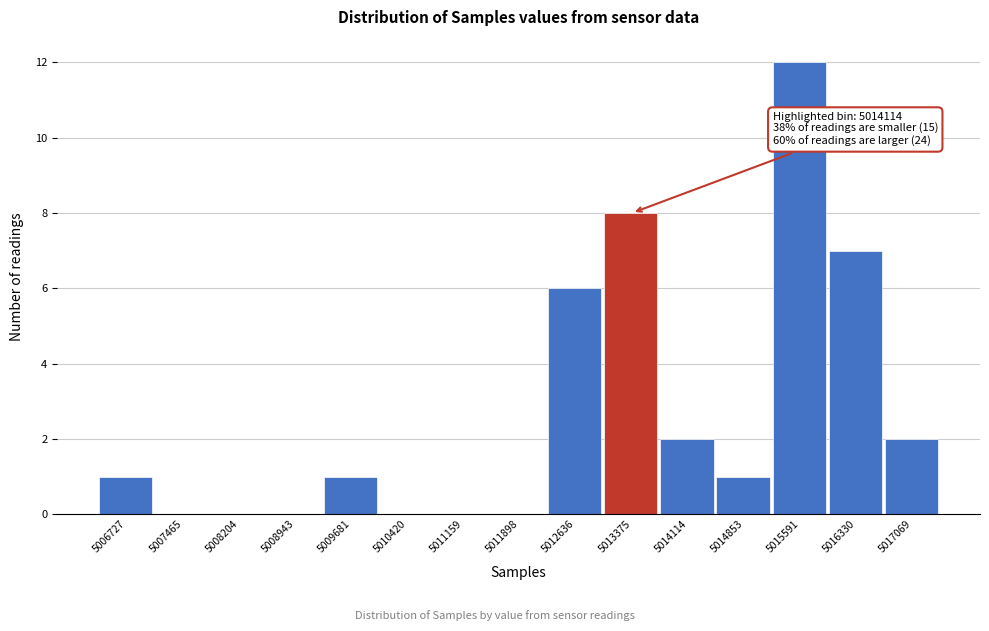

Reading right to left, list all the values displayed in this chart.

5017069=2	5016330=7	5015591=12	5014853=1	5014114=2	5013375=8	5012636=6	5011898=0	5011159=0	5010420=0	5009681=1	5008943=0	5008204=0	5007465=0	5006727=1